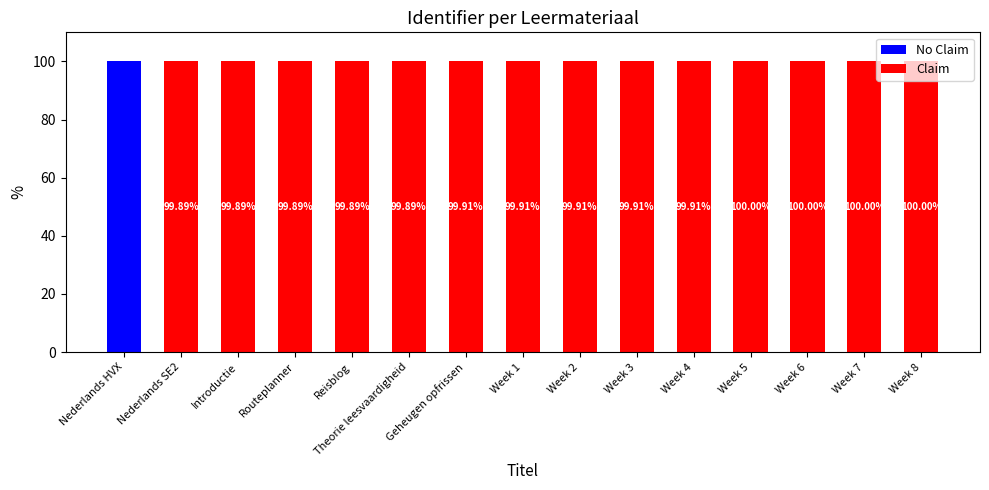

How many data points does each series have?

15